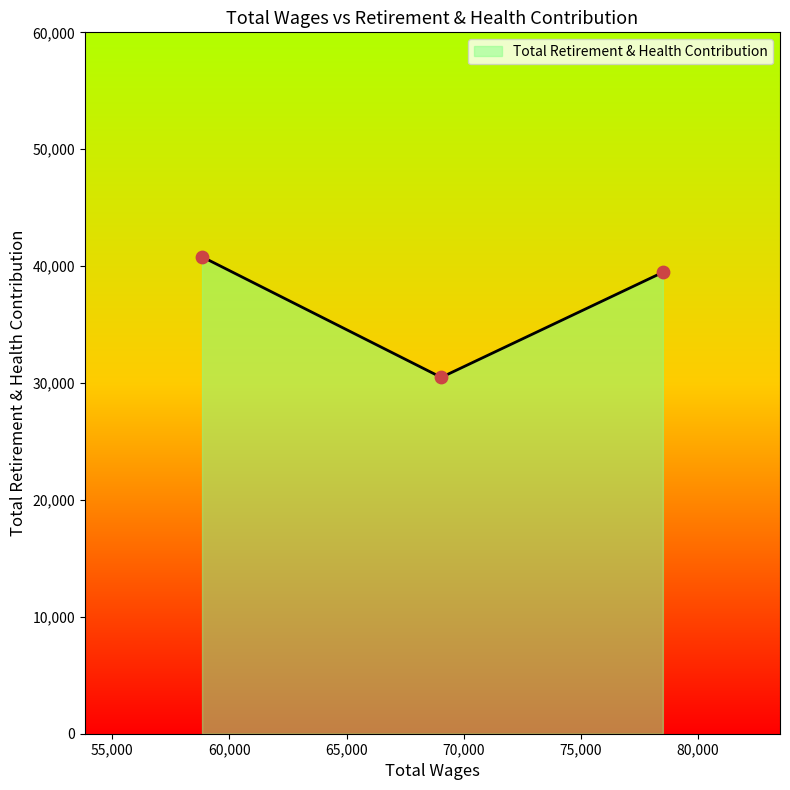

What is the greatest value displayed?

40798